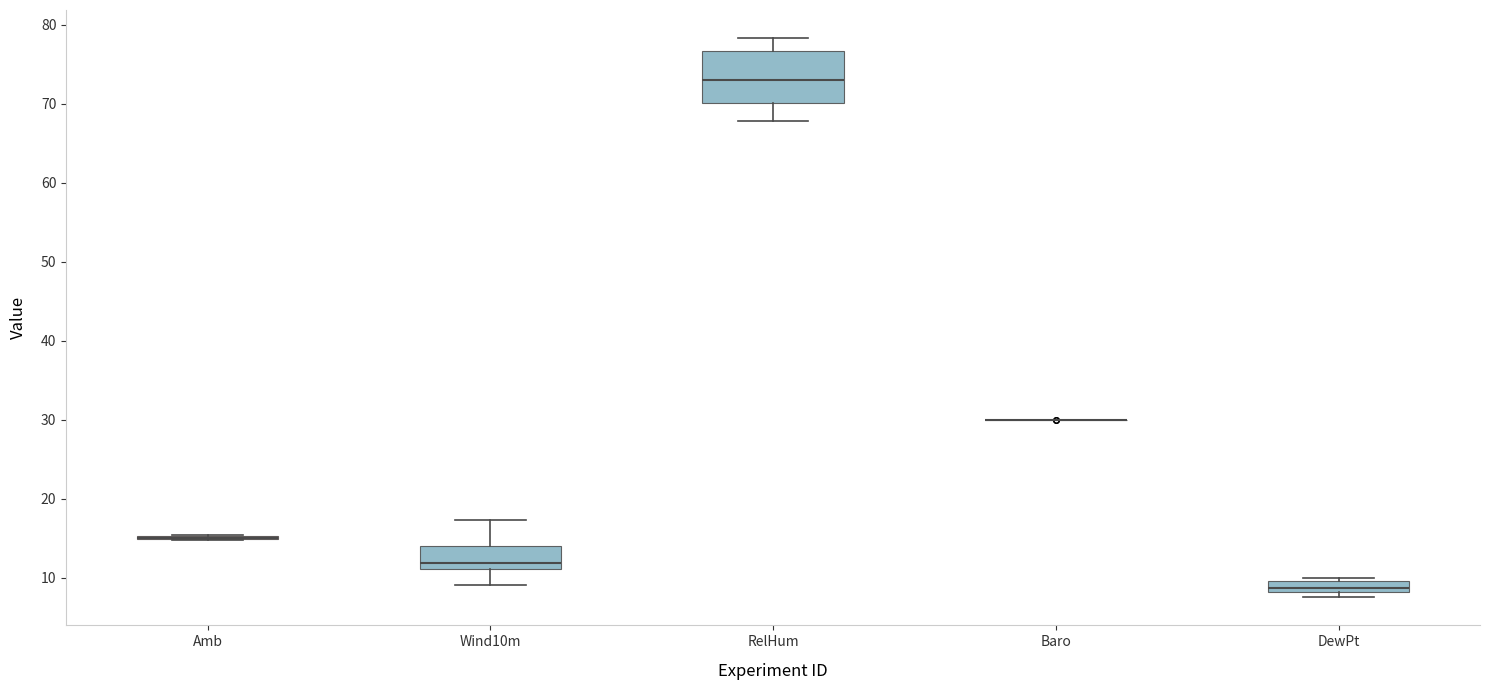

Comparing the boxes themselves (not the whiskers), which one is the tallest?

RelHum